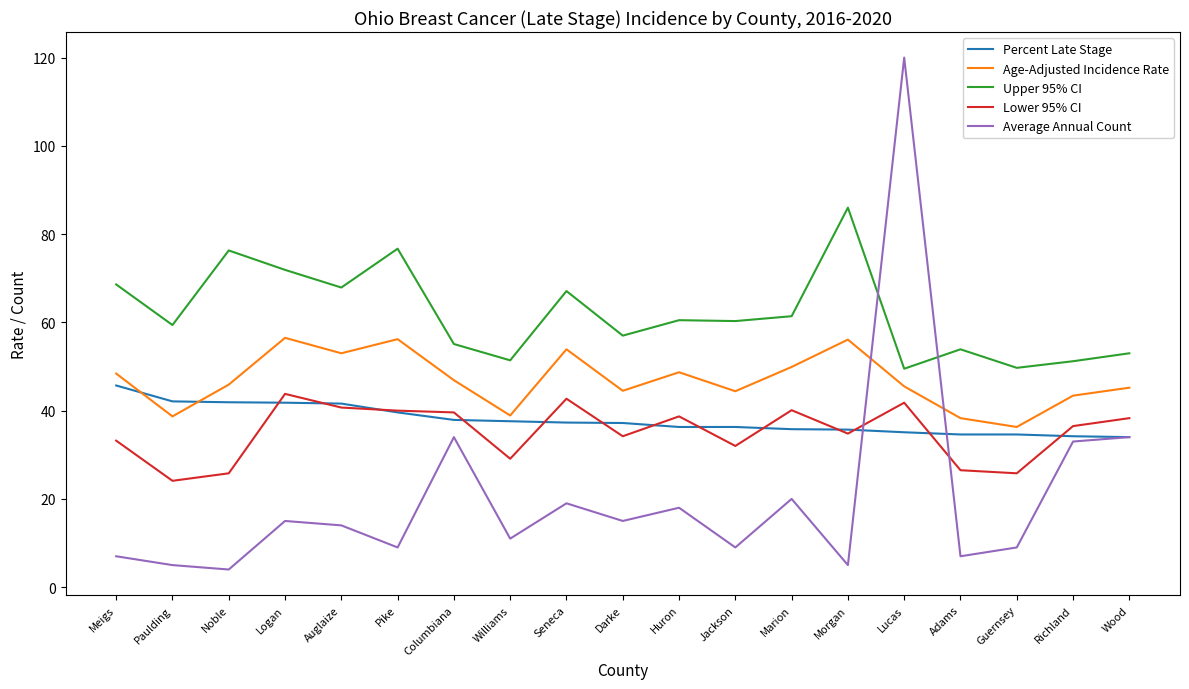

Which category has the highest value in the Average Annual Count series?

Lucas